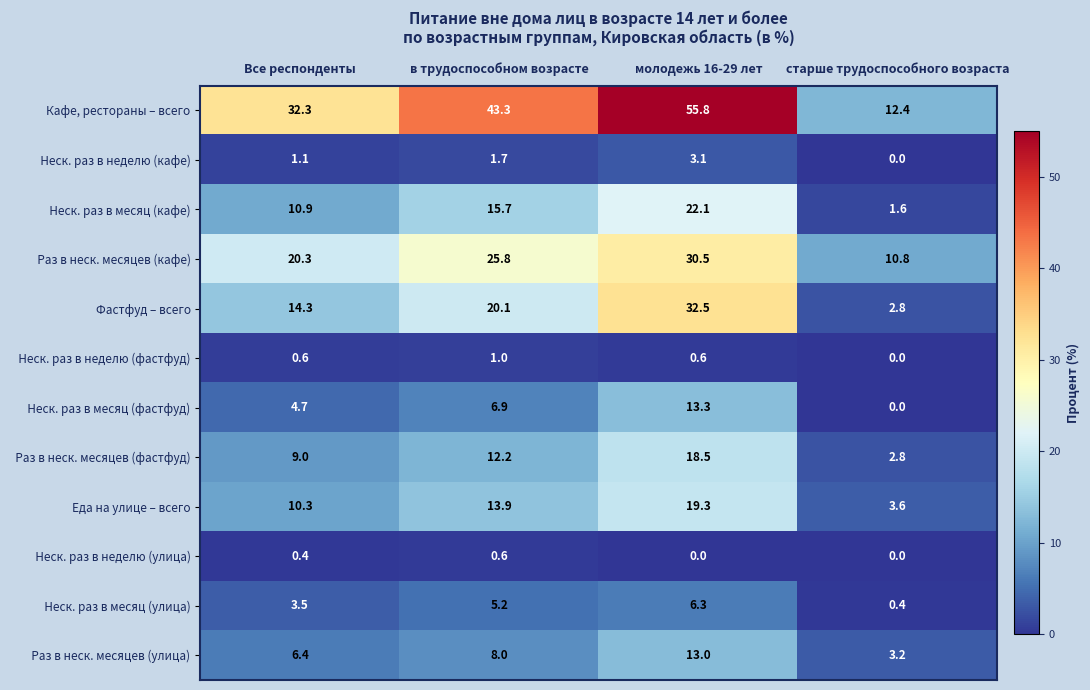

Is it true that Кафе, рестораны – всего equals 12.4 at старше трудоспособного возраста?

True